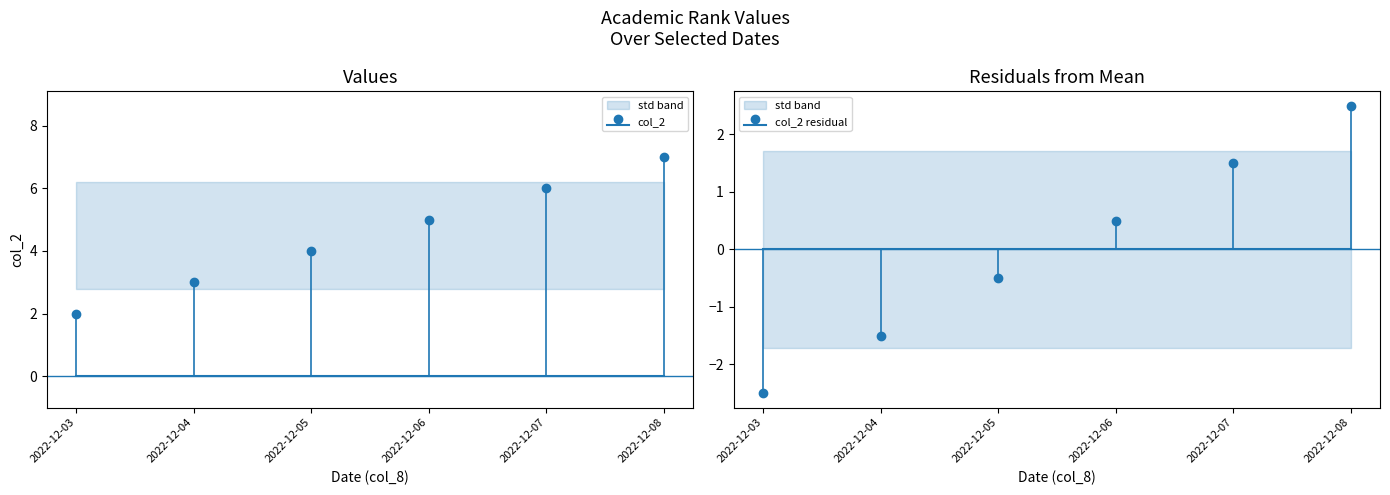

Read the value at 2022-12-03.

2